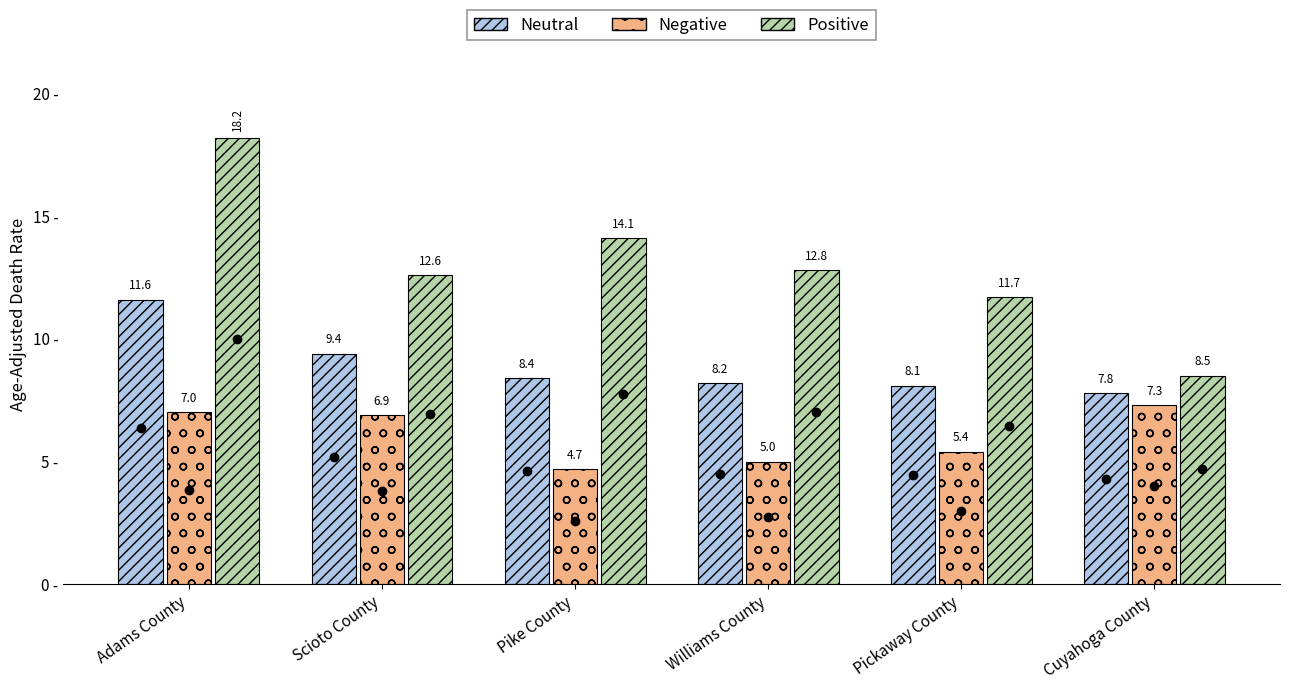

Is the value of Neutral at Cuyahoga County greater than the value of Positive at Scioto County?

No